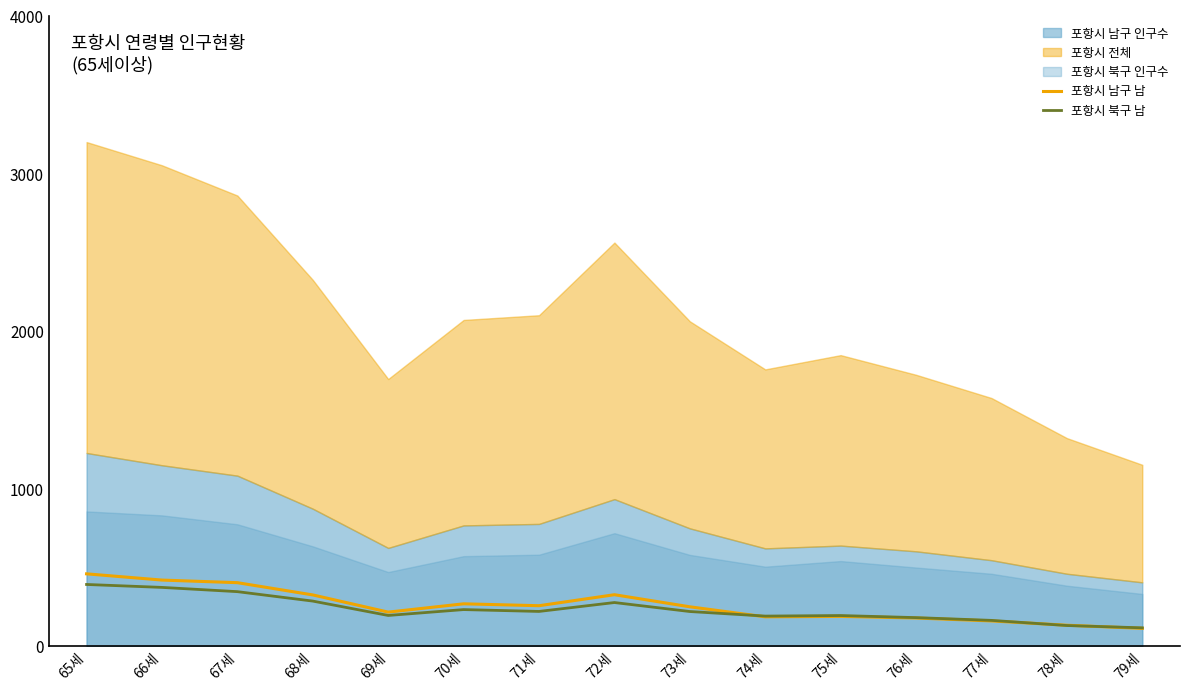

In 포항시 북구 남, how many points are lower than both neighbors (excluding endpoints)?

3